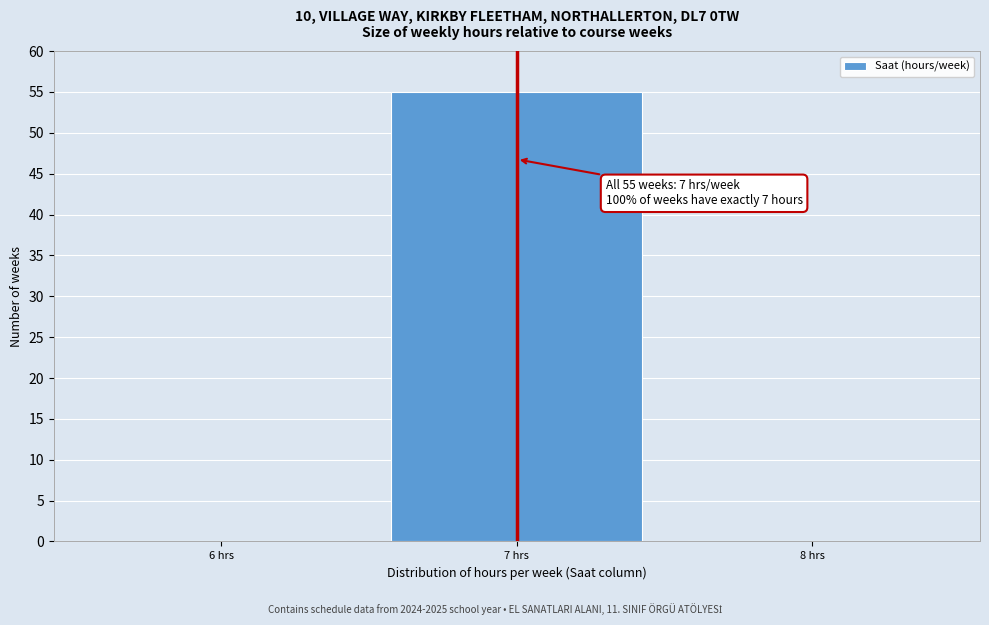

Over which range of the x-axis is the bar tallest?

6.5 to 7.5